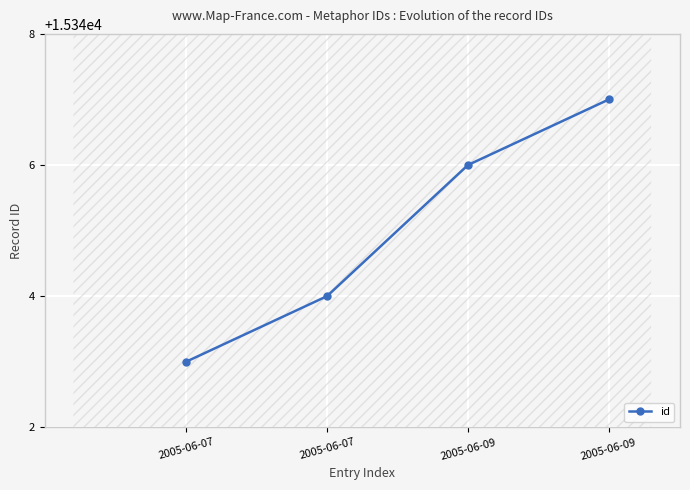

Reading left to right, list all the values displayed in this chart.

2005-06-07=15343	2005-06-07=15344	2005-06-09=15346	2005-06-09=15347